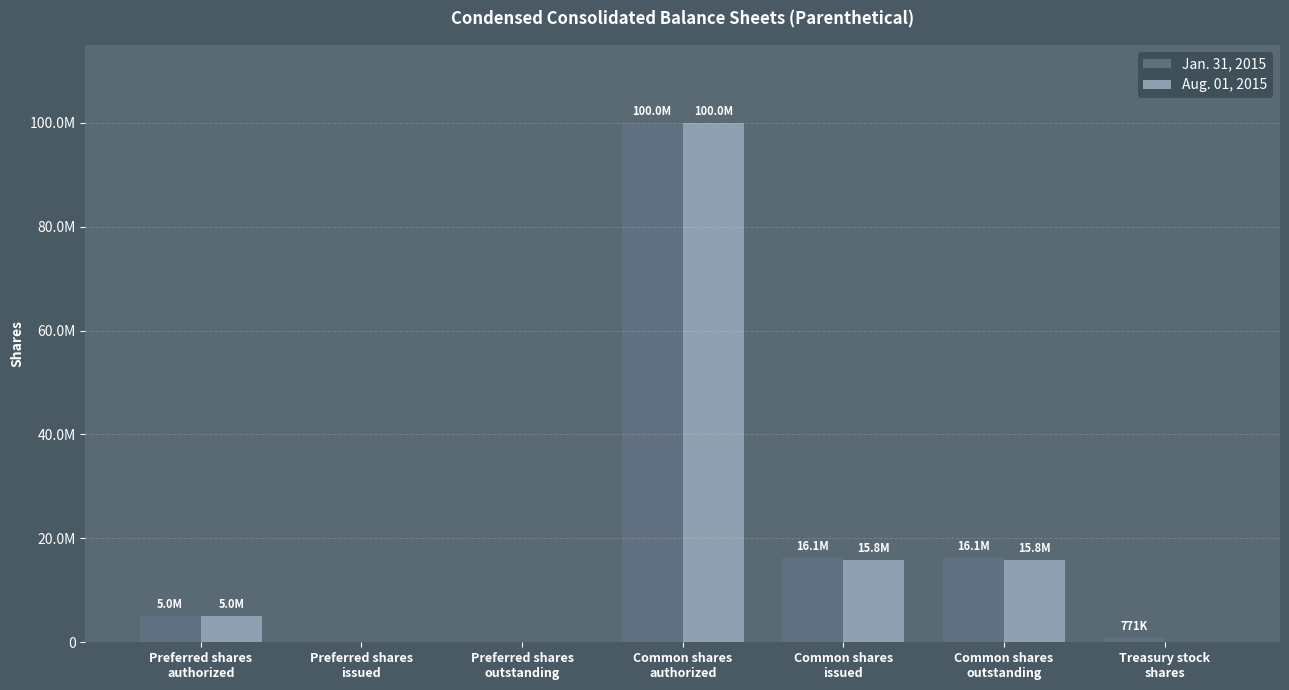

True or false: Aug. 01, 2015 has a value of 15774314 at Common shares
issued.

True